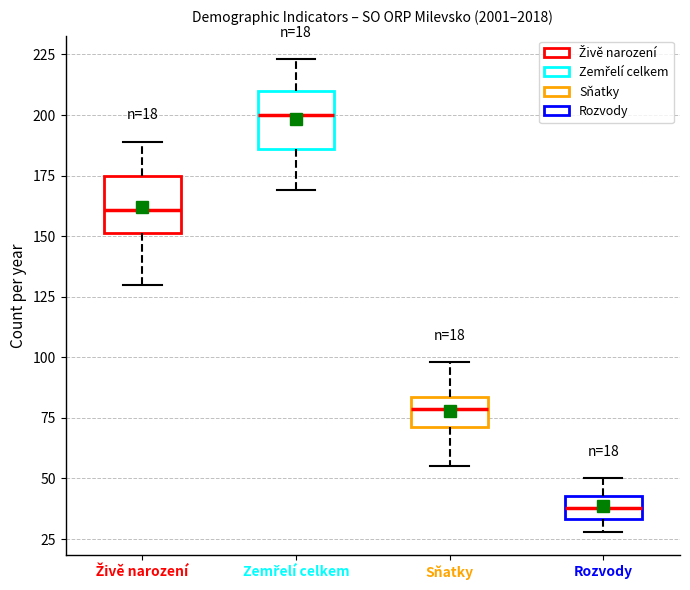

Which box has the highest median line?

Zemřelí celkem